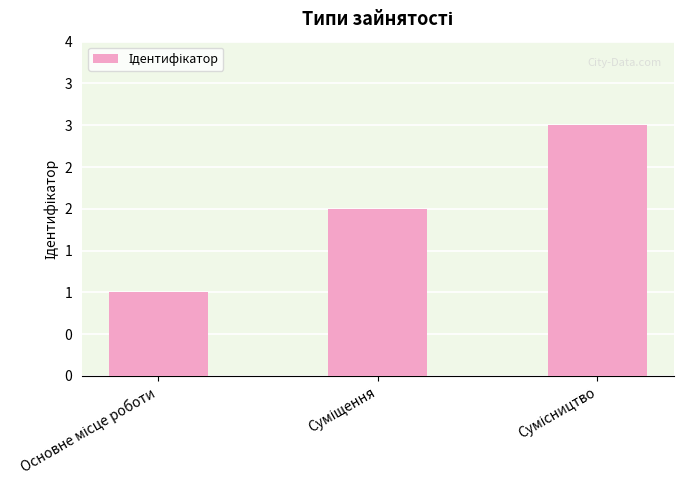

Are the bars horizontal?

No